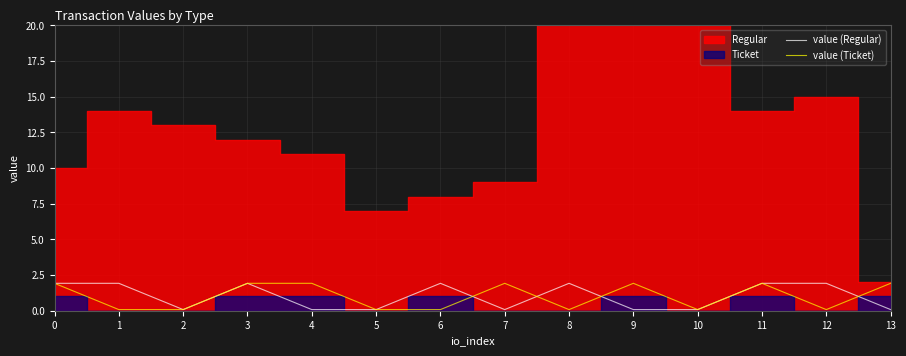

After their last crossing, which series has the higher values: value (Ticket) or value (Regular)?

value (Ticket)